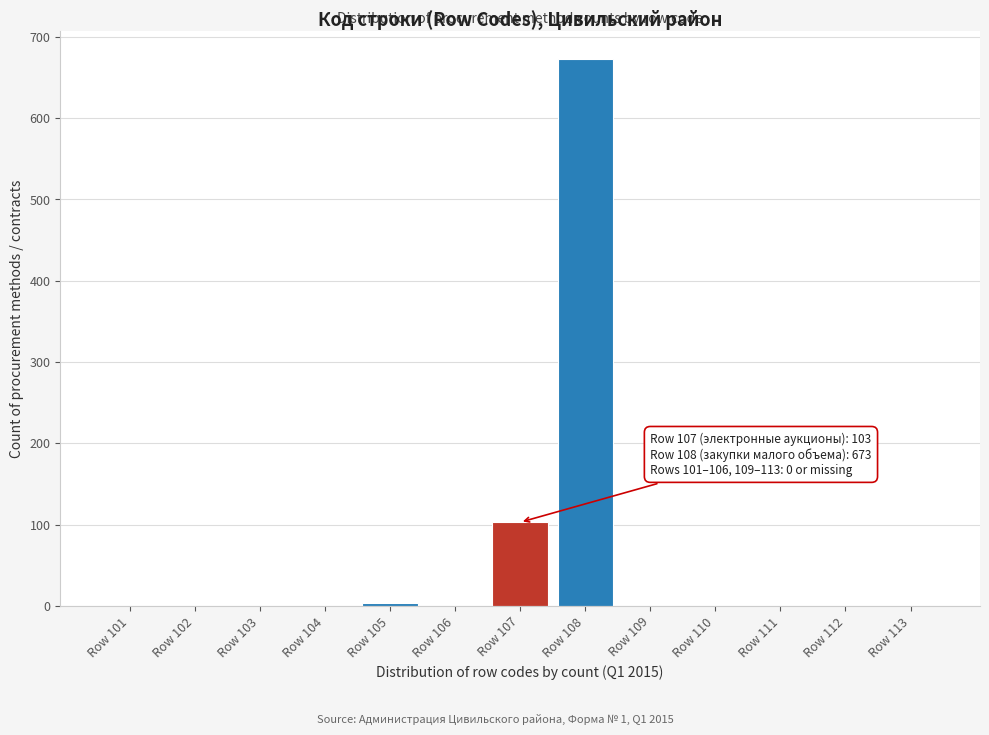

Reading left to right, what are all the values shown in this chart?

Row 101=0	Row 102=0	Row 103=0	Row 104=0	Row 105=4	Row 106=0	Row 107=103	Row 108=673	Row 109=0	Row 110=0	Row 111=0	Row 112=0	Row 113=0